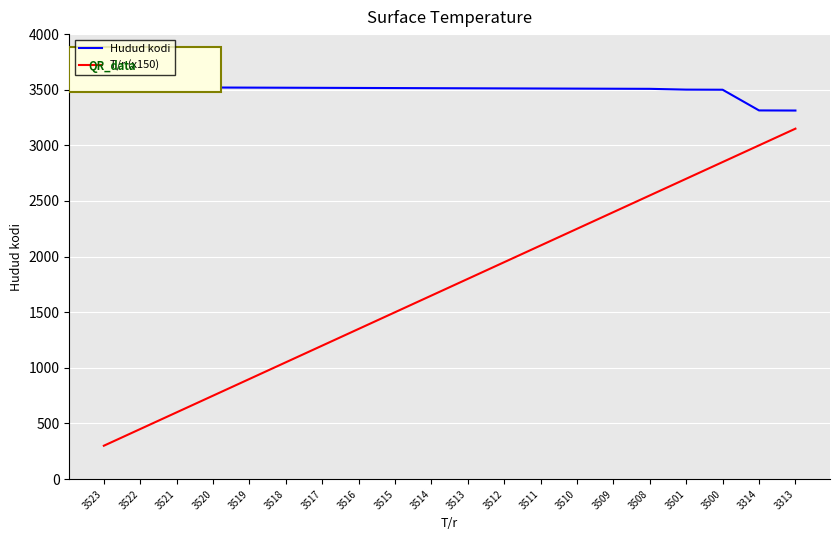

What is the average value of the T/r (x150) series?

1725